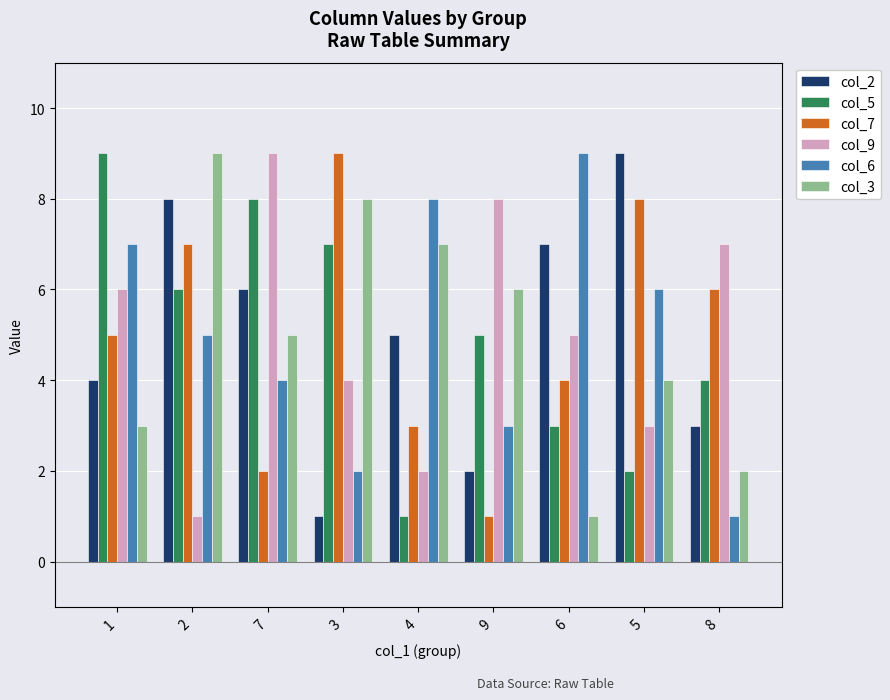

What is the minimum value shown in the chart?

1